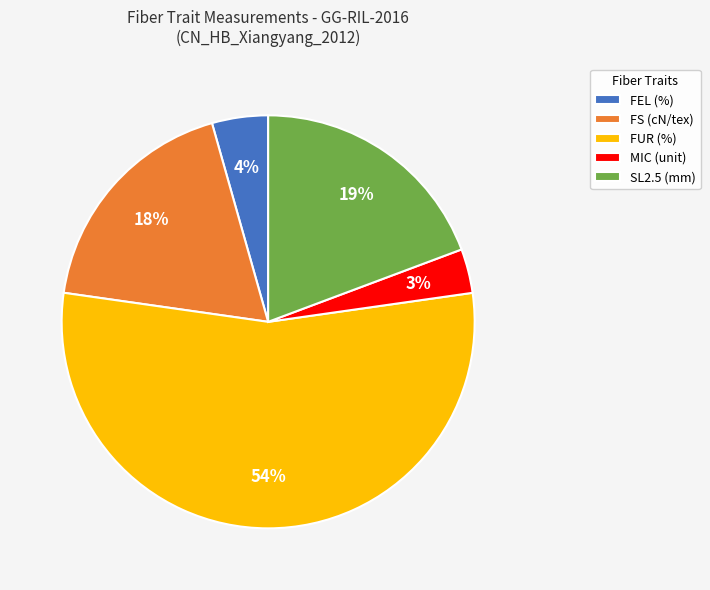

Does FUR (%) represent more than half of the total?

Yes